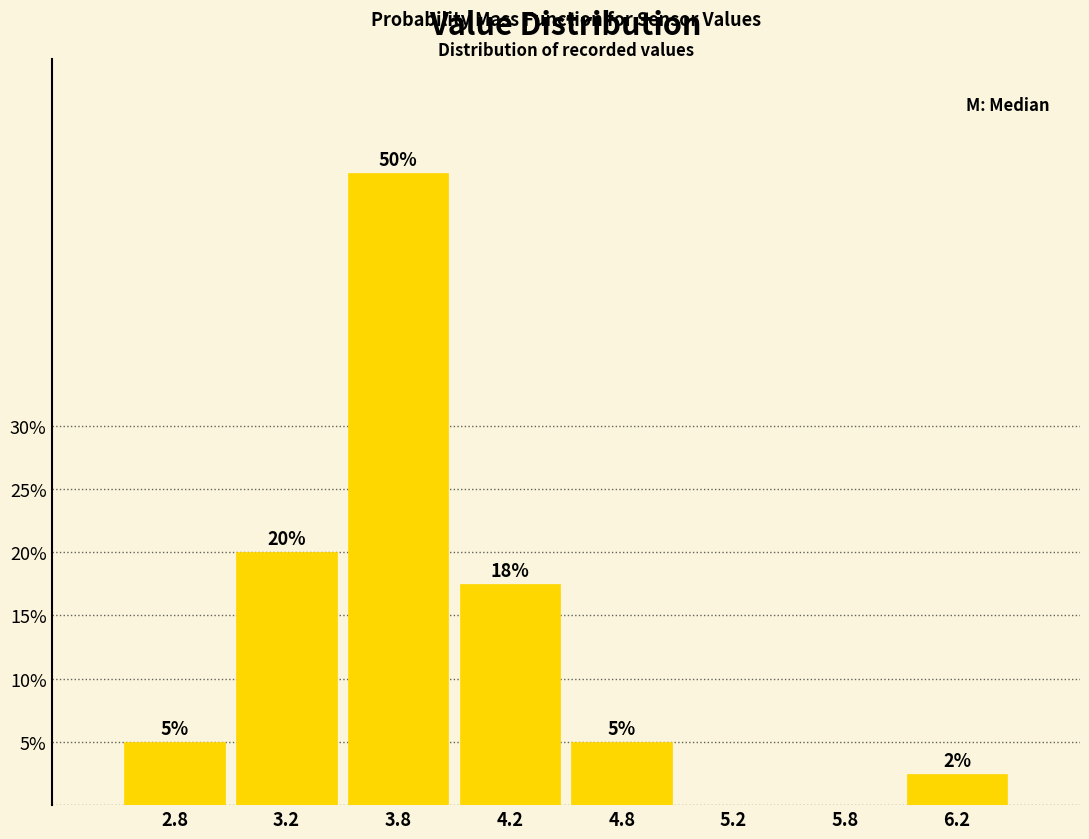

Which category has the highest value across all series?

3.8